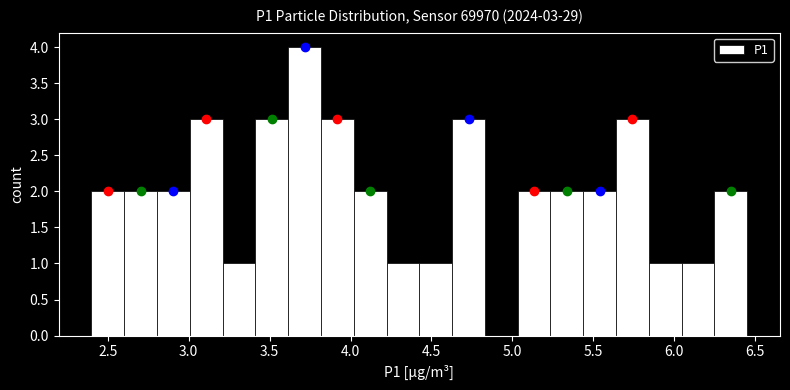

Which range on the x-axis has the tallest bar?

3.60 to 3.80